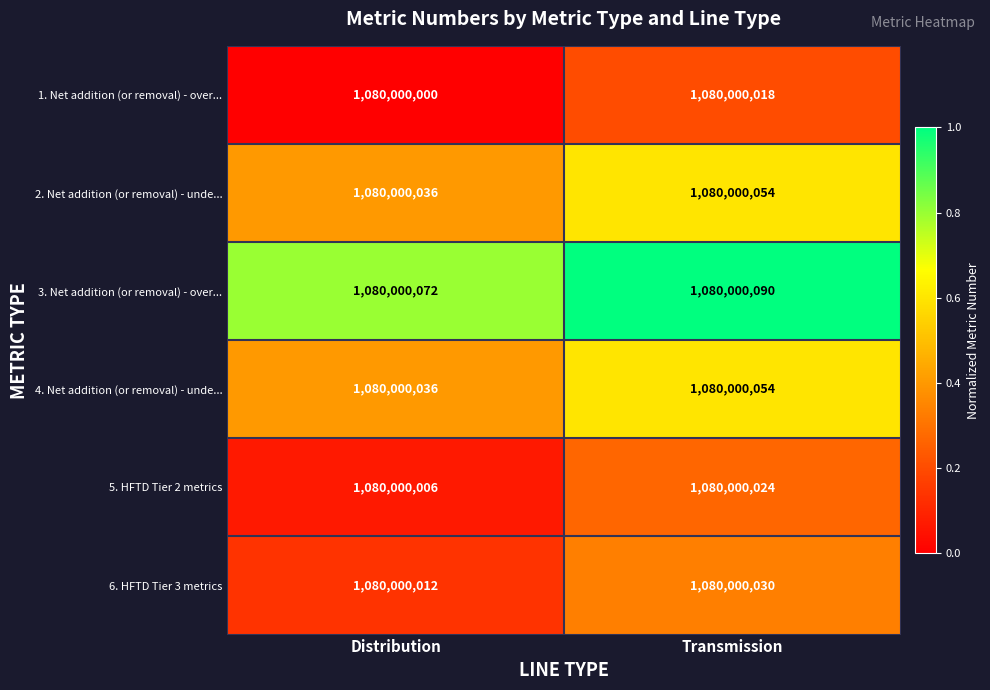

Which label corresponds to the smallest value in the chart?

Distribution